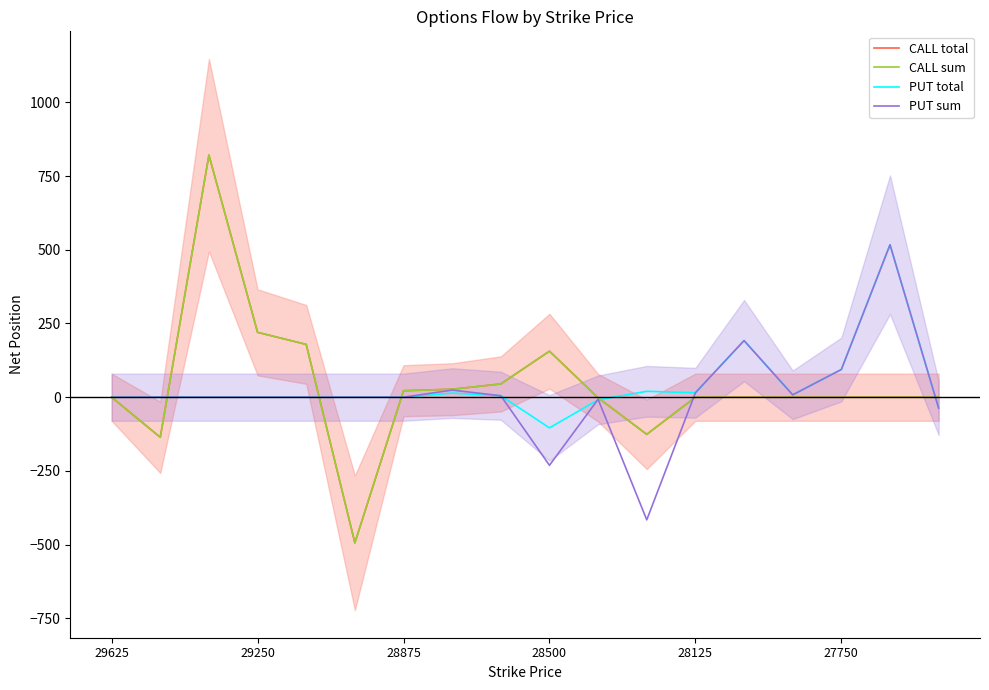

Reading left to right, extract all data points from this chart.

CALL total: 0	-136	821	220	179	-494	22	27	45	156	-2	-126	0	0	0	0	0	0
CALL sum: 0	-136	821	220	179	-494	22	27	45	156	-2	-126	0	0	0	0	0	0
PUT total: 0	0	0	0	0	0	0	14	5	-104	-9	20	15	192	8	94	517	-37
PUT sum: 0	0	0	0	0	0	0	24	5	-231	-7	-416	15	192	8	94	517	-37